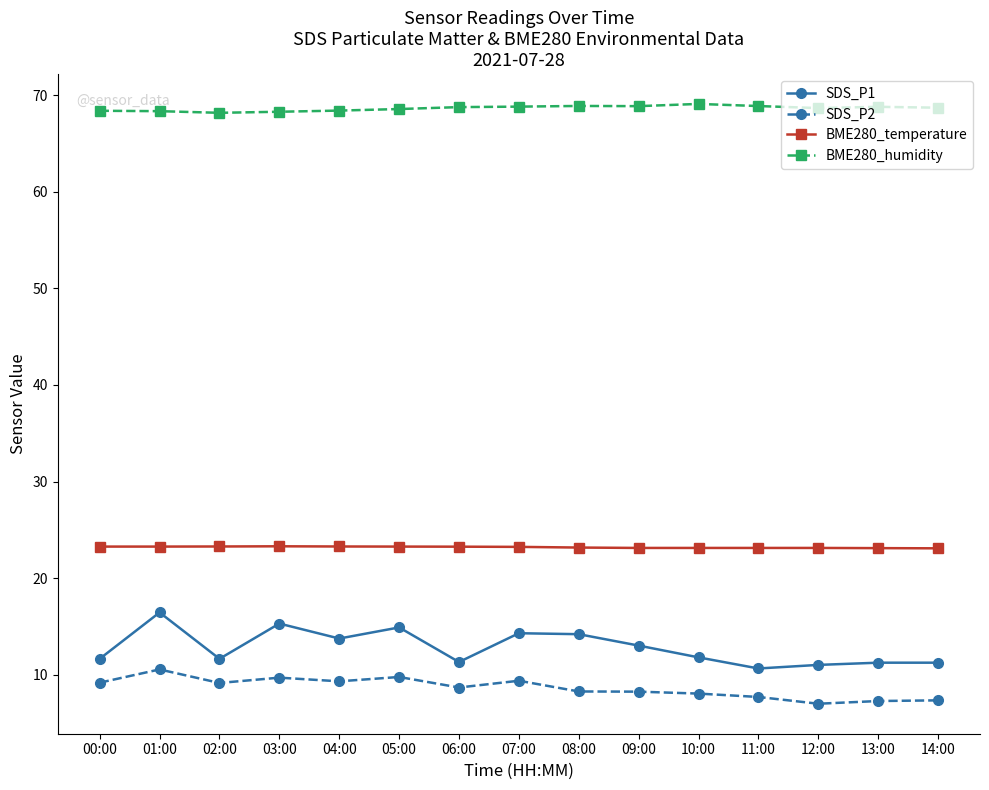

What is the label of the 4th point from the left?

03:00